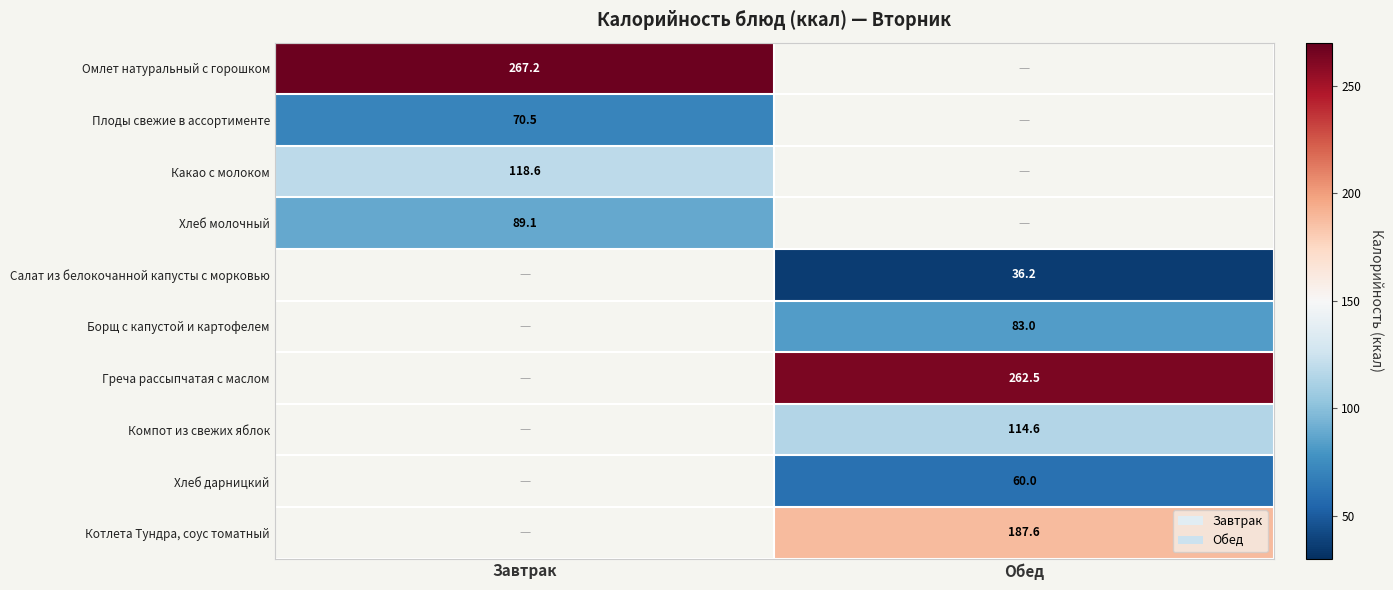

At which category does the chart reach its peak across all series?

Завтрак